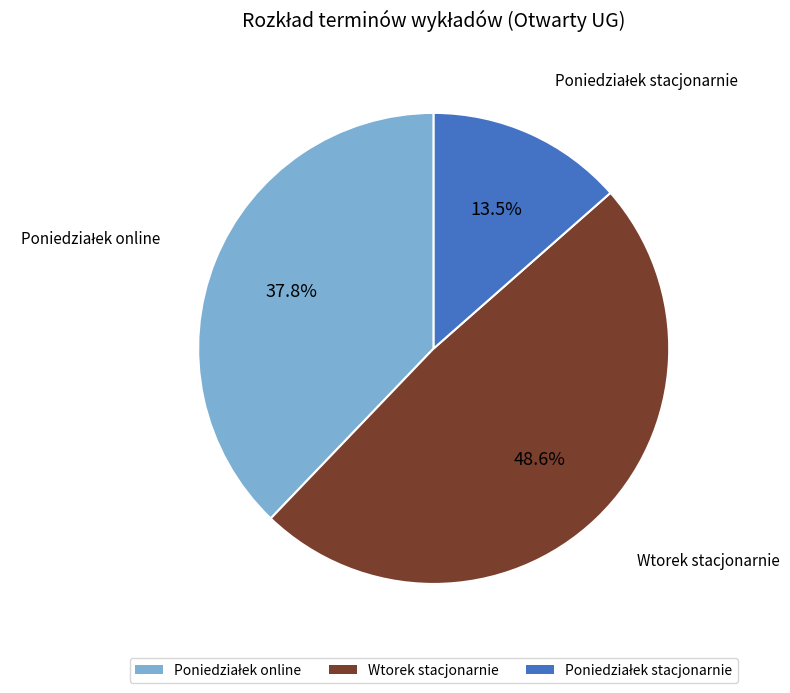

How many segments does this pie chart have?

3